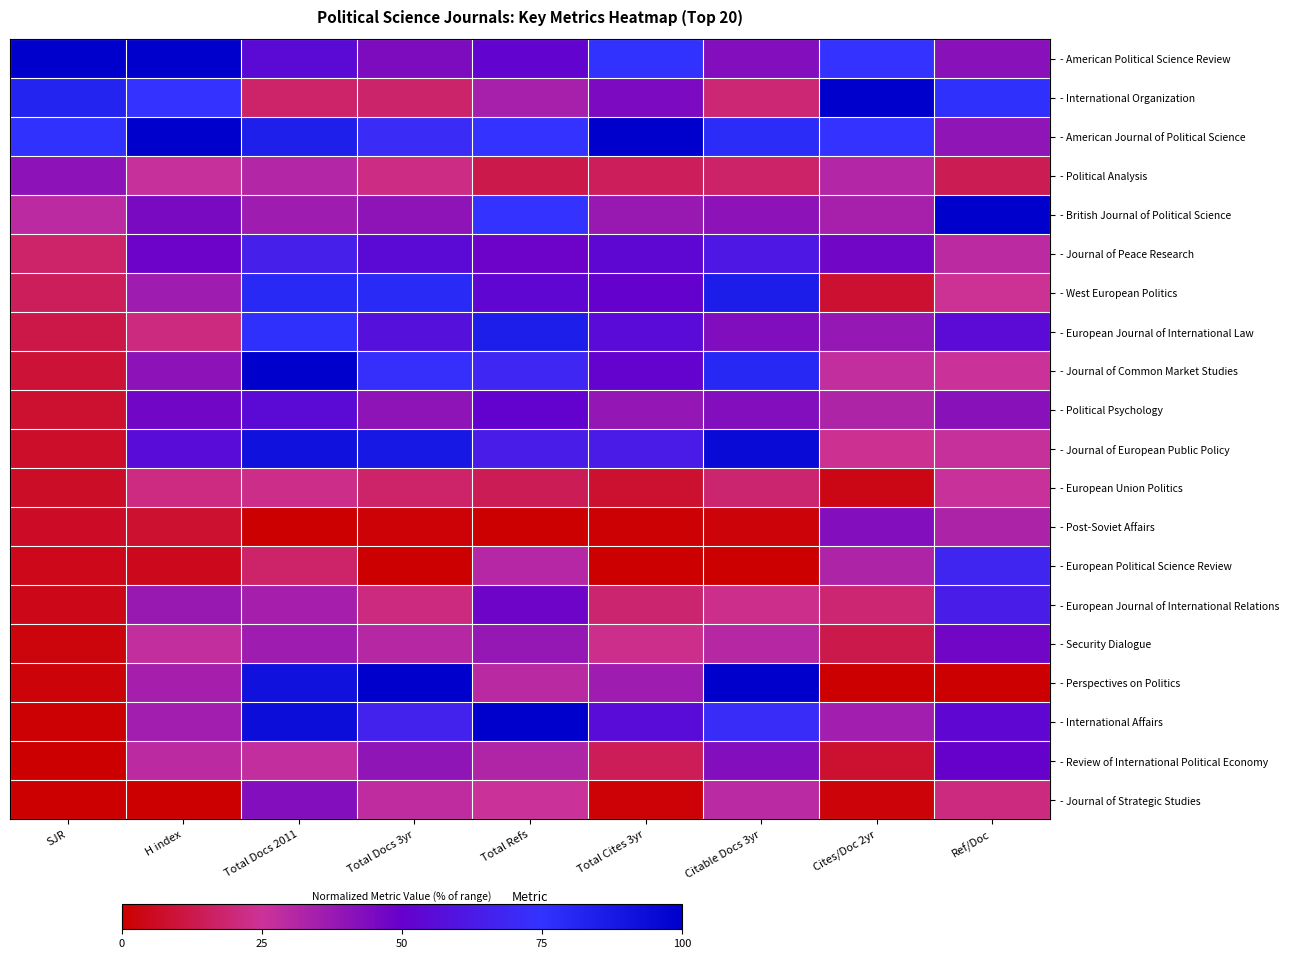

At which category is the sum across all series the highest?

Total Docs 2011